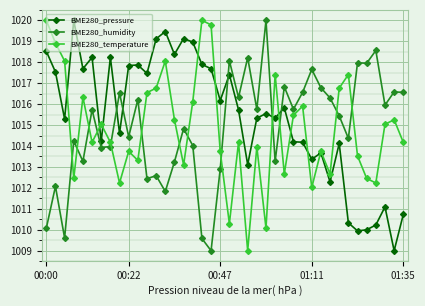

How many lines are shown in the chart?

3